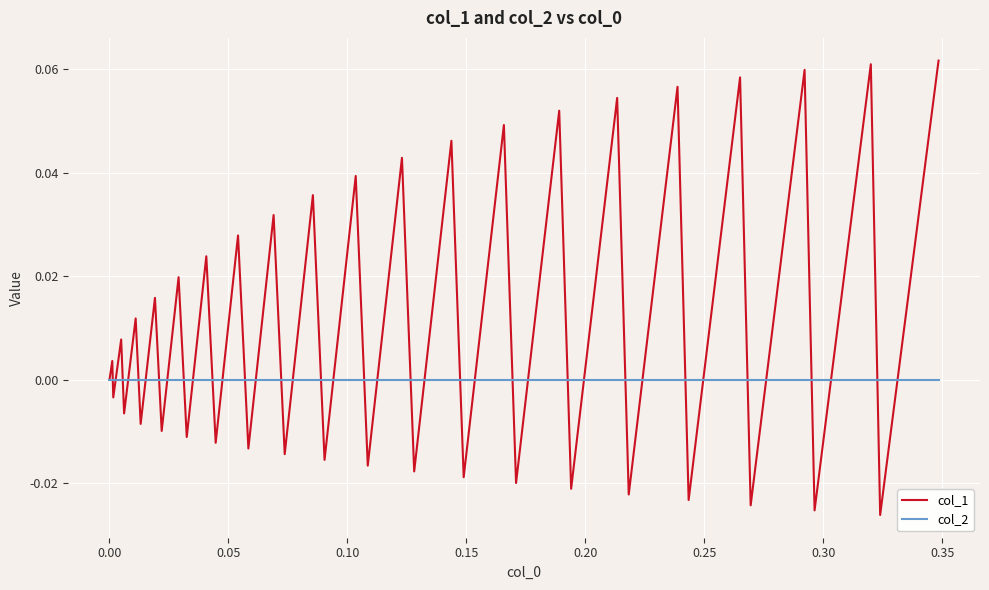

How many lines are shown in the chart?

2